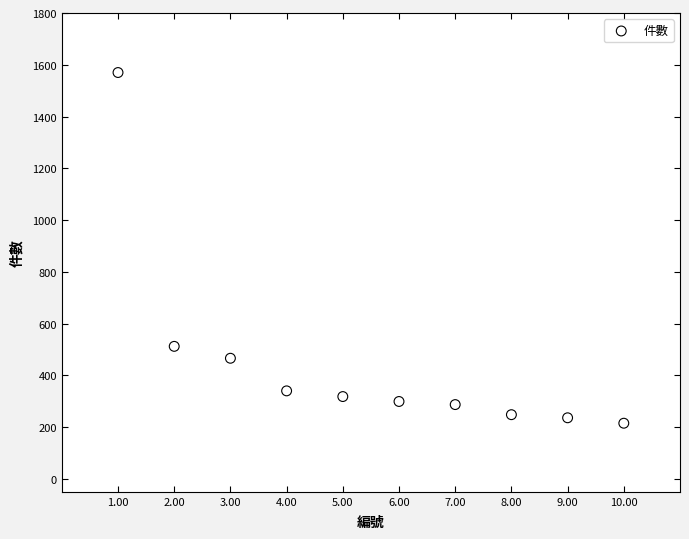

What is the range of Y values (max minus min)?

1355